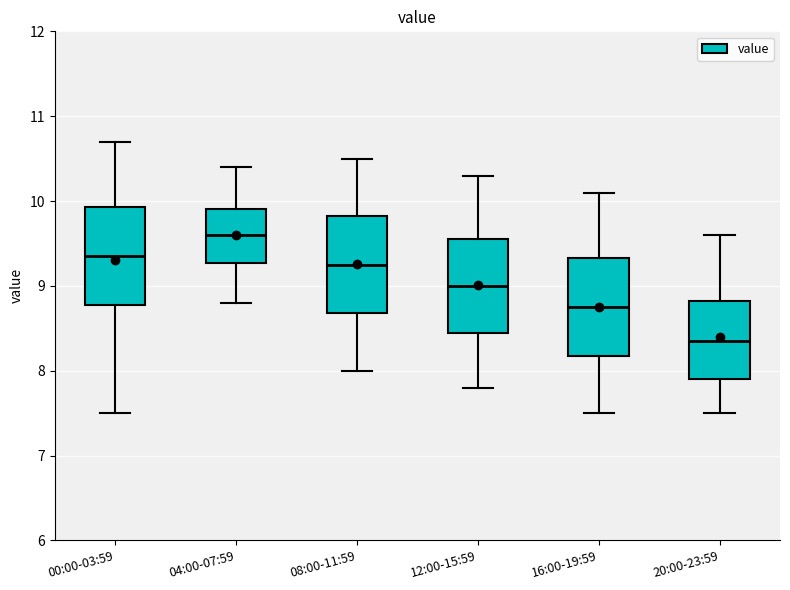

Which box's median line is the lowest?

20:00-23:59